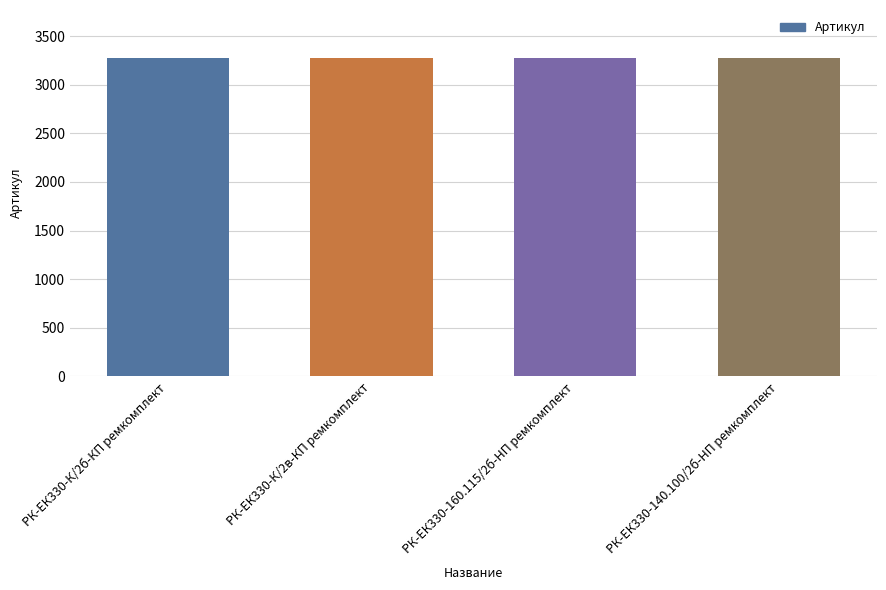

What is the greatest value displayed?

3277